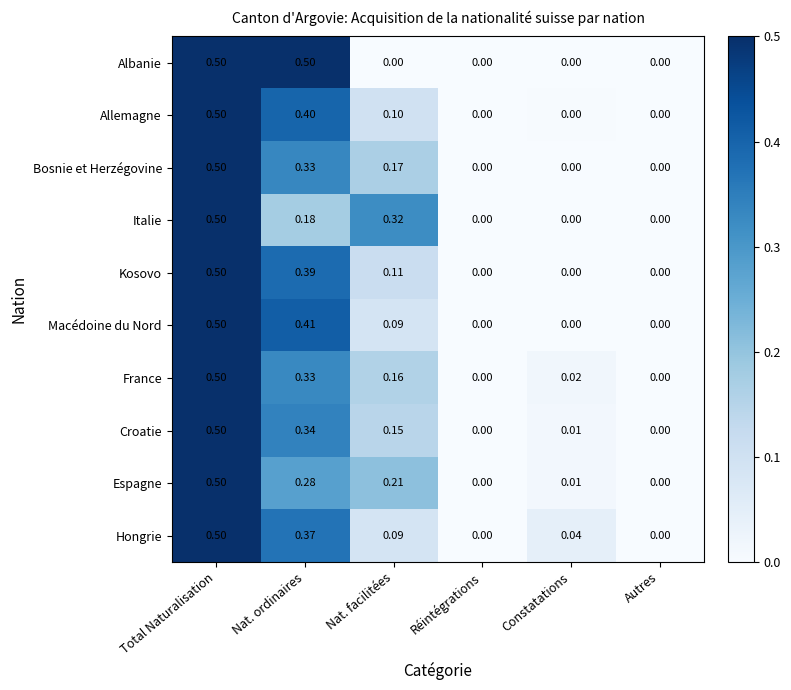

Which series changed the most between Total Naturalisation and Nat. ordinaires?

Italie